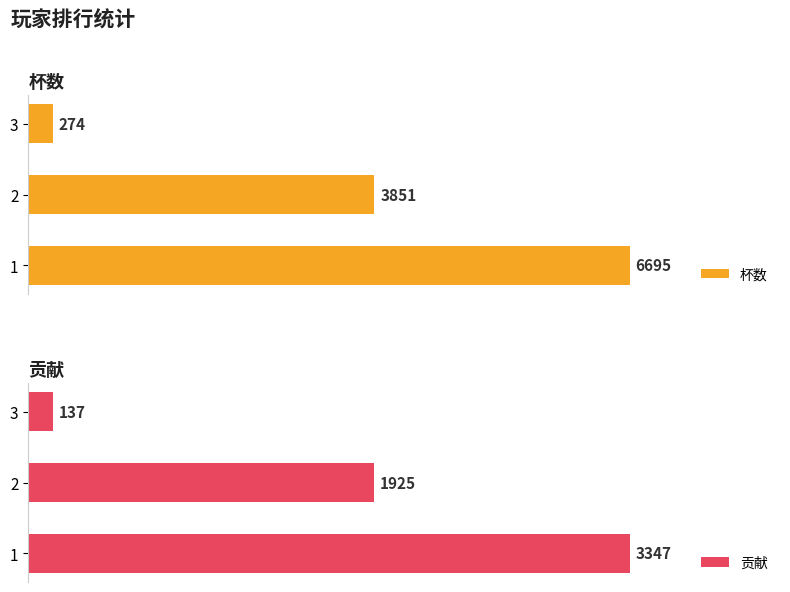

What is the sum of all 贡献 values?

5409